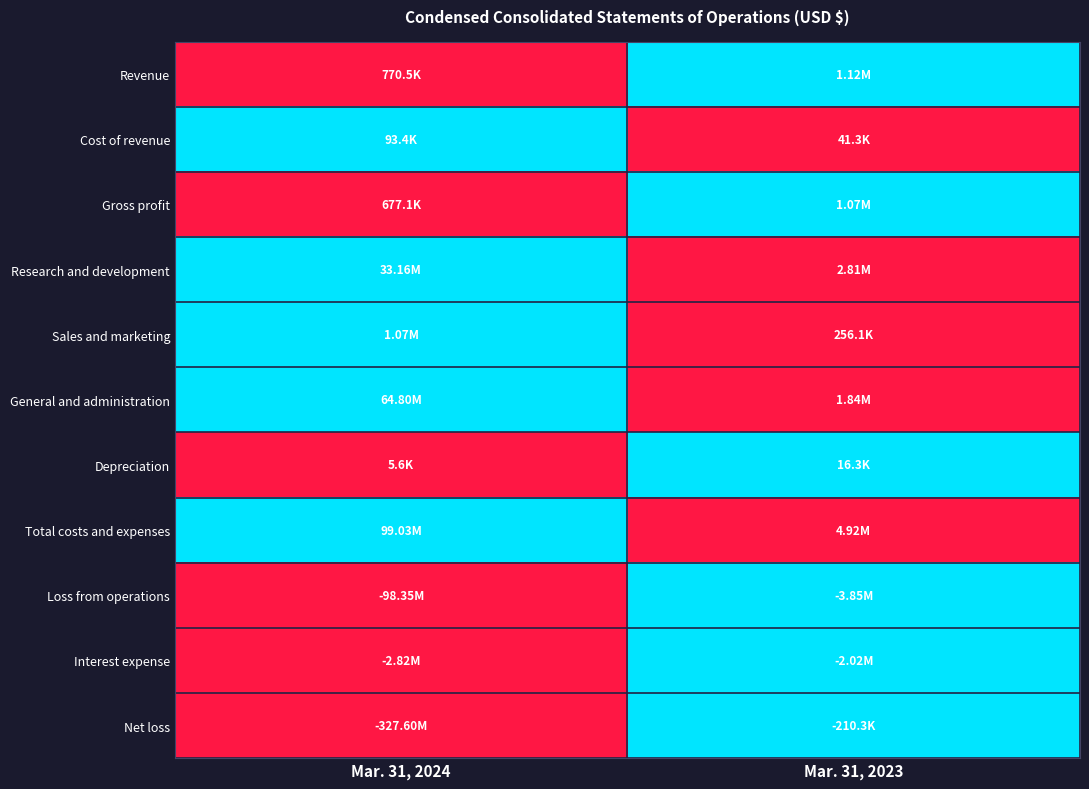

Reading right to left, transcribe all the data shown in this chart.

Revenue: Mar. 31, 2023=1	Mar. 31, 2024=0
Cost of revenue: Mar. 31, 2023=0	Mar. 31, 2024=1
Gross profit: Mar. 31, 2023=1	Mar. 31, 2024=0
Research and development: Mar. 31, 2023=0	Mar. 31, 2024=1
Sales and marketing: Mar. 31, 2023=0	Mar. 31, 2024=1
General and administration: Mar. 31, 2023=0	Mar. 31, 2024=1
Depreciation: Mar. 31, 2023=1	Mar. 31, 2024=0
Total costs and expenses: Mar. 31, 2023=0	Mar. 31, 2024=1
Loss from operations: Mar. 31, 2023=1	Mar. 31, 2024=0
Interest expense: Mar. 31, 2023=1	Mar. 31, 2024=0
Net loss: Mar. 31, 2023=1	Mar. 31, 2024=0